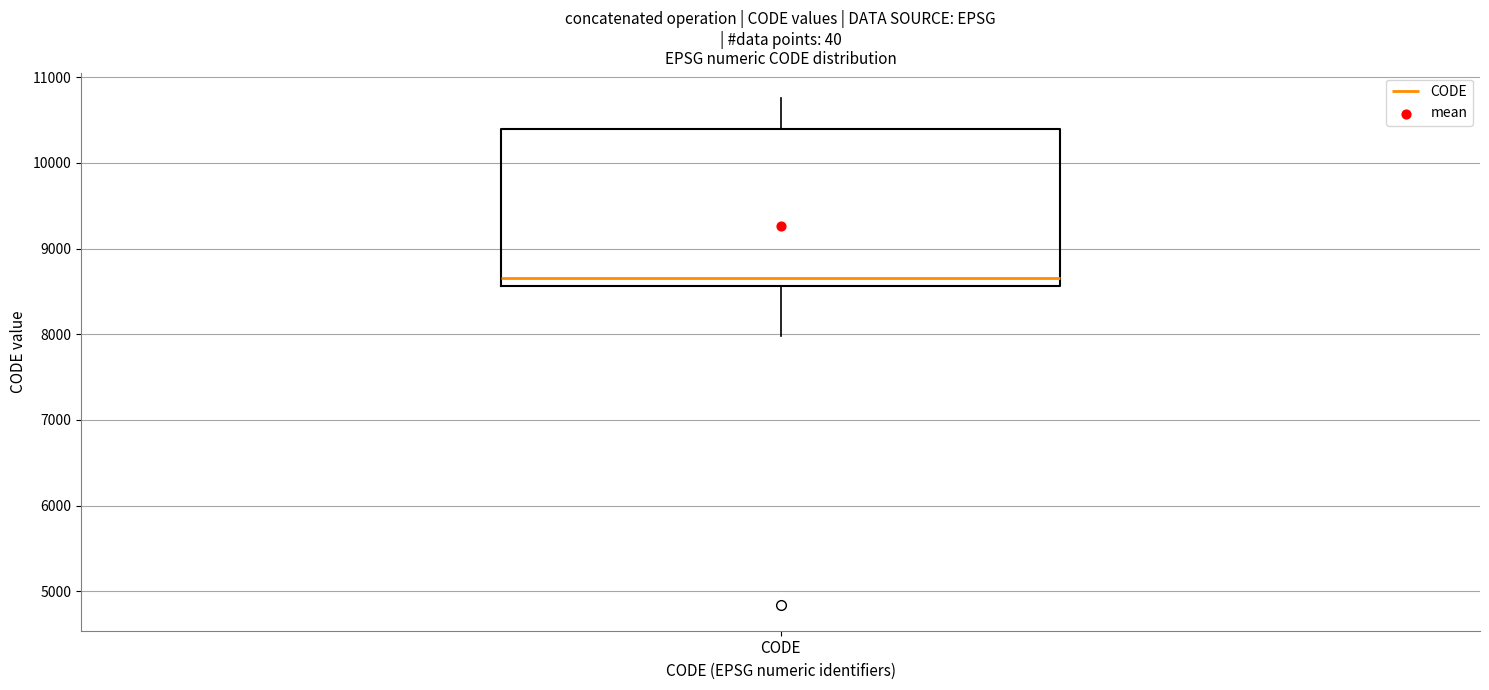

Read this box plot against the y-axis: the position of the median line, the range covered by the box, and the ends of both whiskers. The values are not printed on the chart, so give them approximately, as read against the axis.

median 8700, box 8600 to 10400, whiskers 8000 to 10800